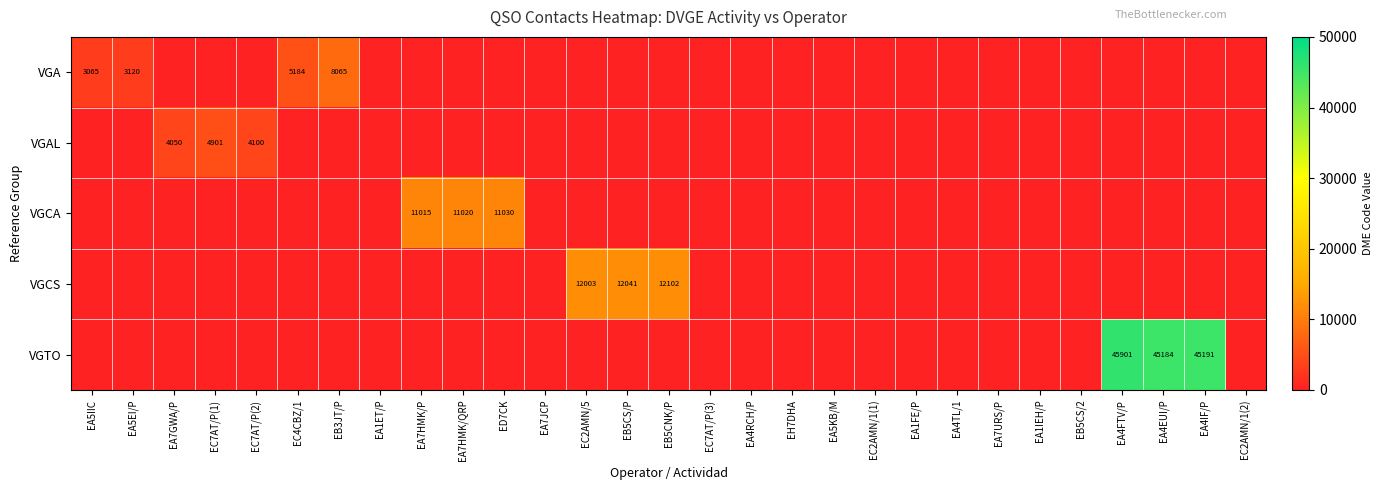

The value of VGTO at EA4FTV/P is 45901. True or false?

True